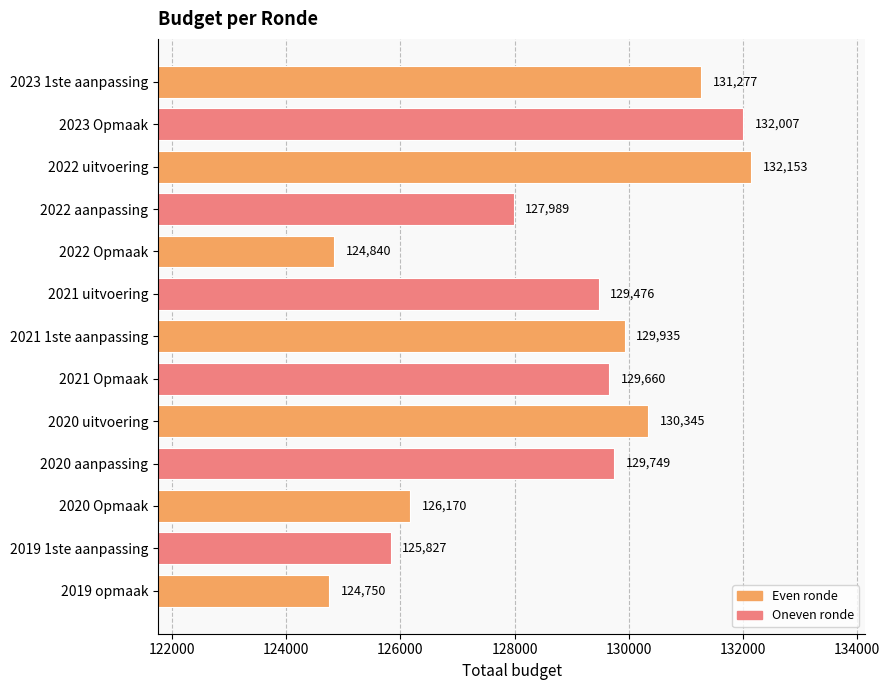

List the labels in order of value, smallest first.

2019 opmaak, 2022 Opmaak, 2019 1ste aanpassing, 2020 Opmaak, 2022 aanpassing, 2021 uitvoering, 2021 Opmaak, 2020 aanpassing, 2021 1ste aanpassing, 2020 uitvoering, 2023 1ste aanpassing, 2023 Opmaak, 2022 uitvoering